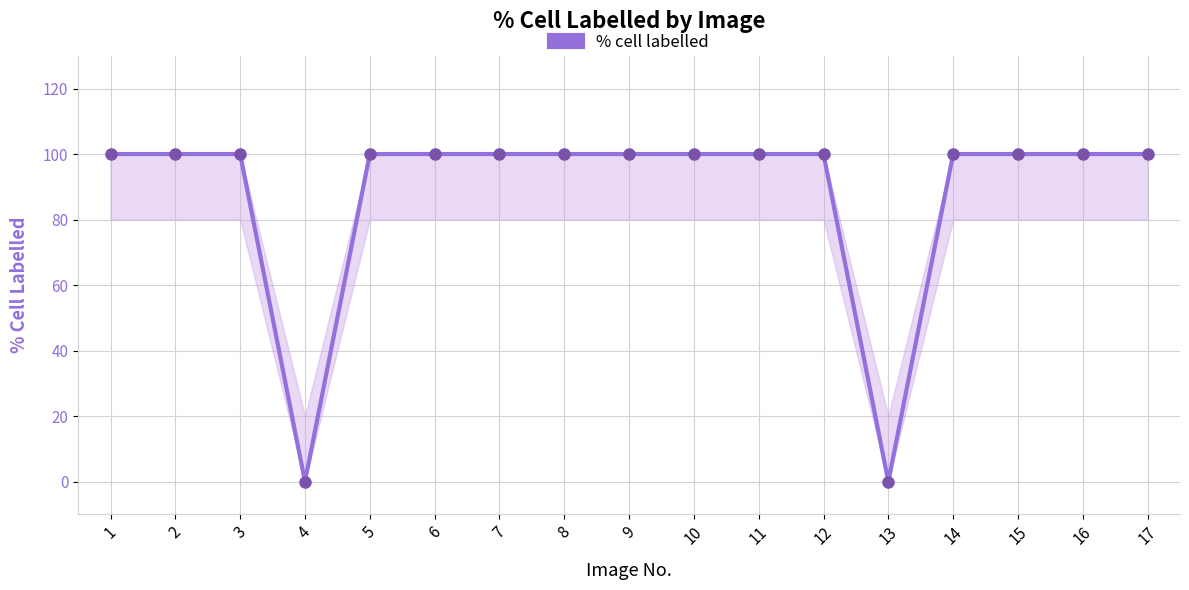

How many values are below 100?

2